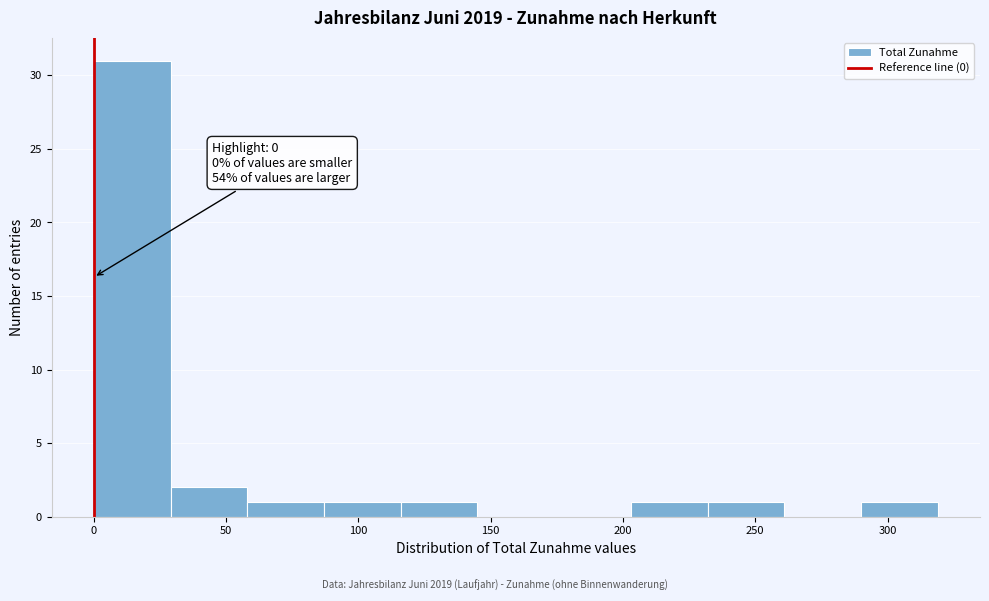

Which range on the x-axis has the tallest bar?

0 to 29